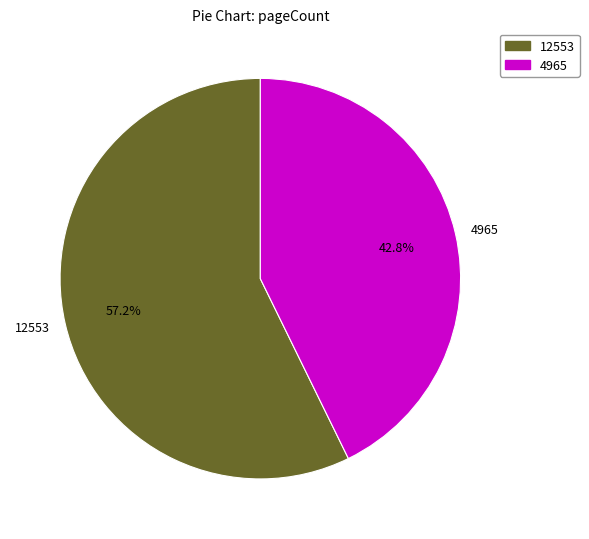

Is there a majority slice in this chart?

Yes